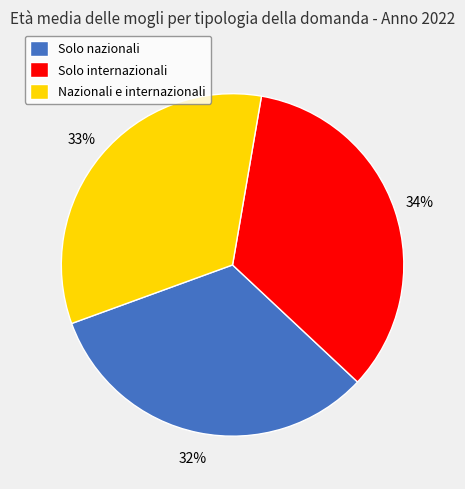

What is the largest slice in the pie chart?

Solo internazionali